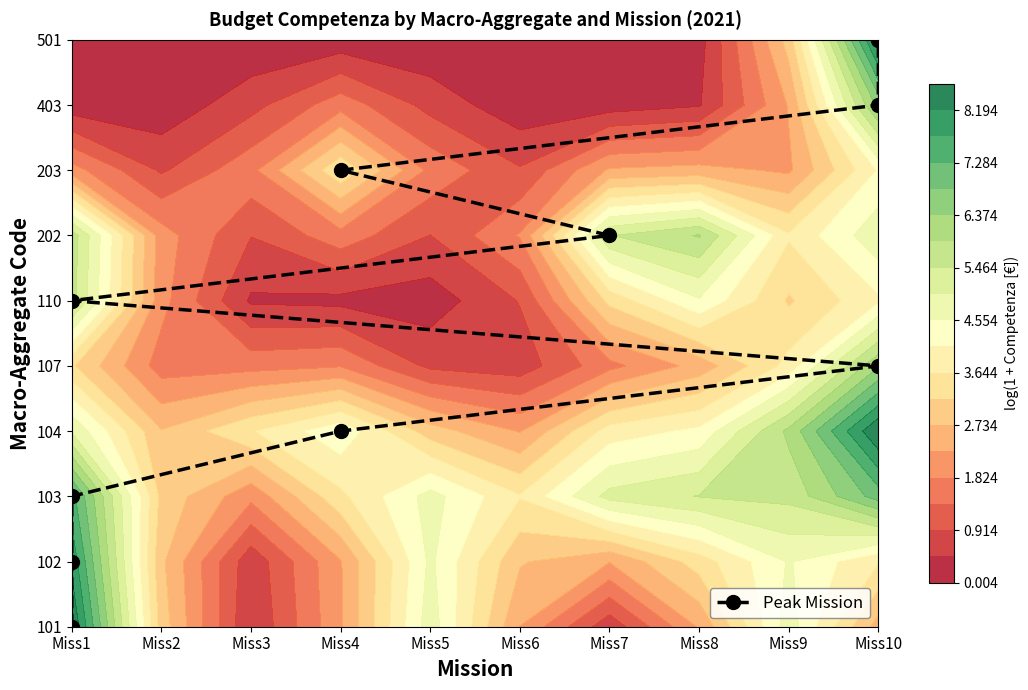

What is the ratio of the value at Miss10 to the value at Miss7?

1.3